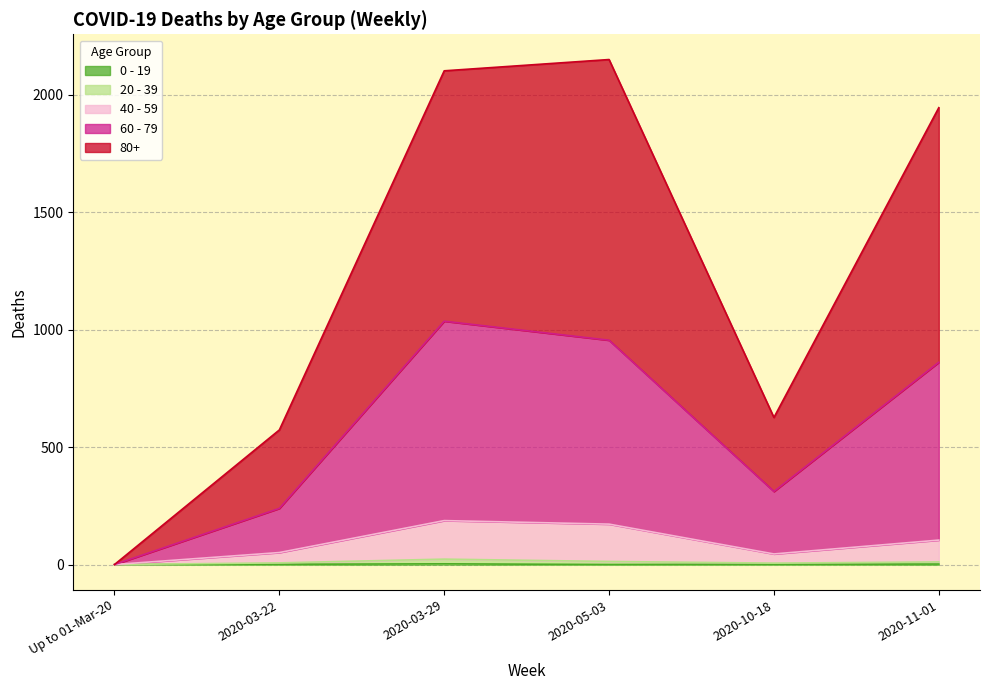

Where is 20 - 39 nearest to the value 11?

2020-11-01